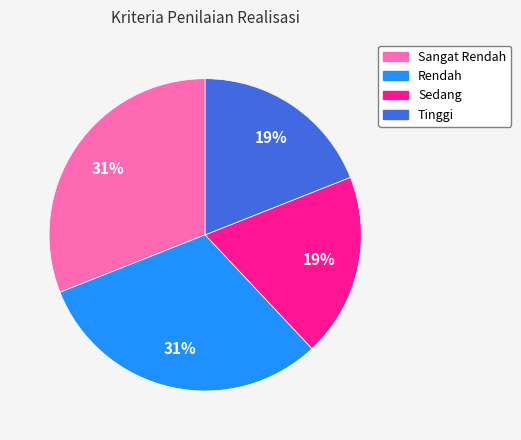

To the nearest percent, what is the difference between the largest and smallest slice percentages?

12%